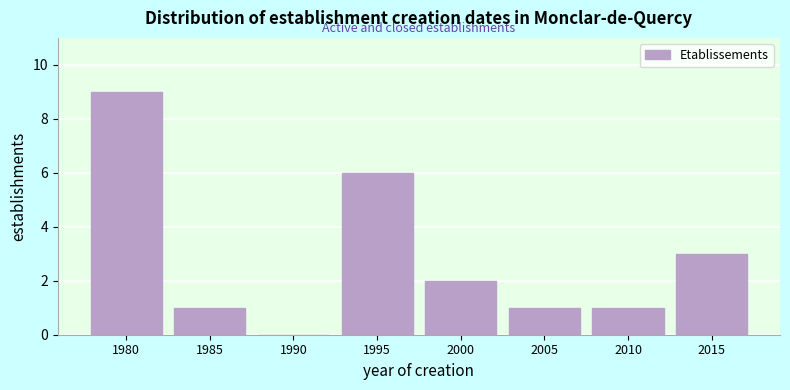

Reading right to left, what are all the values shown in this chart?

2015=3	2010=1	2005=1	2000=2	1995=6	1990=0	1985=1	1980=9